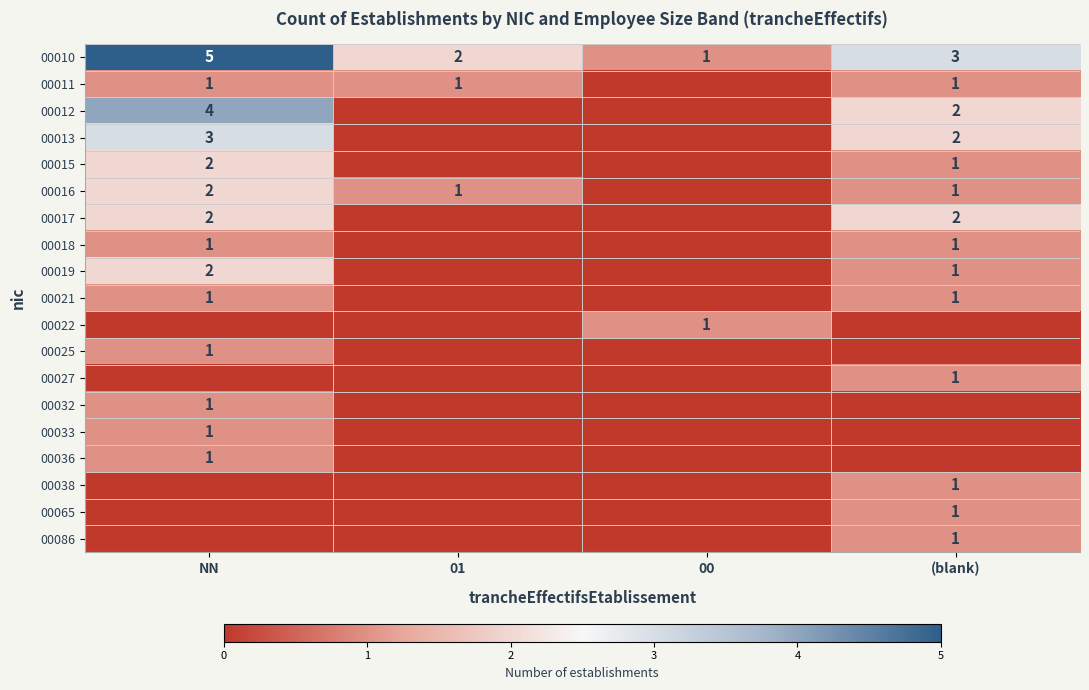

Is it true that 00021 equals 1 at (blank)?

True